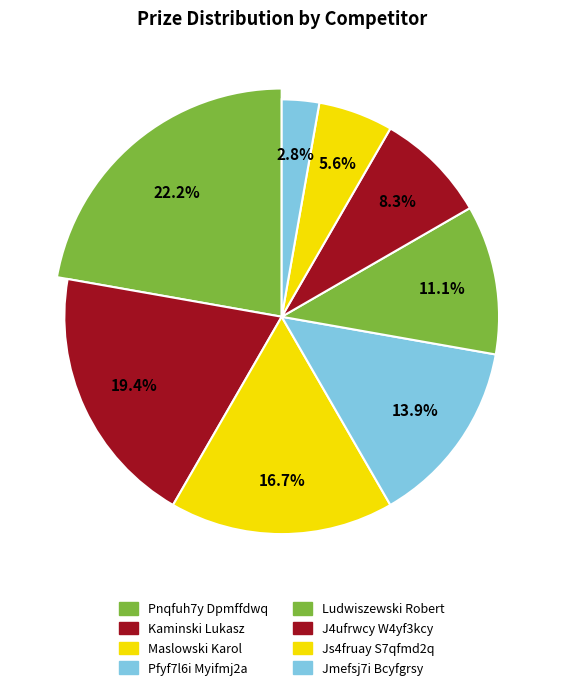

How many segments does this pie chart have?

8